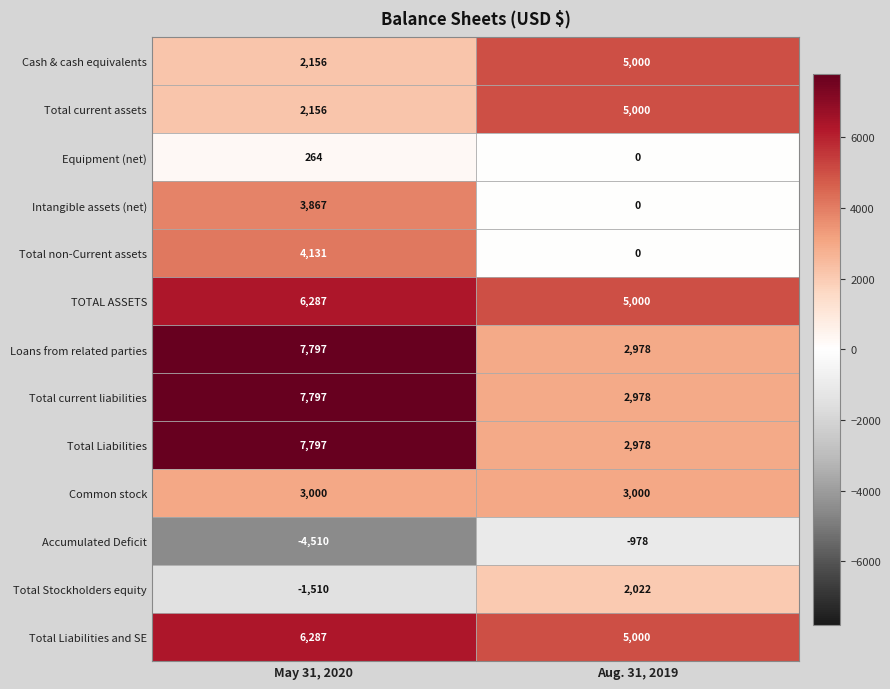

Which category has the lowest value in the Total Liabilities and SE series?

Aug. 31, 2019